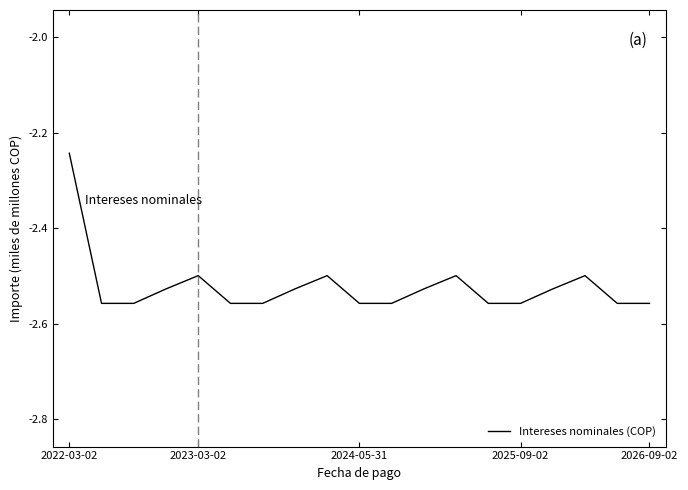

What is the difference between the maximum and minimum values?

0.3